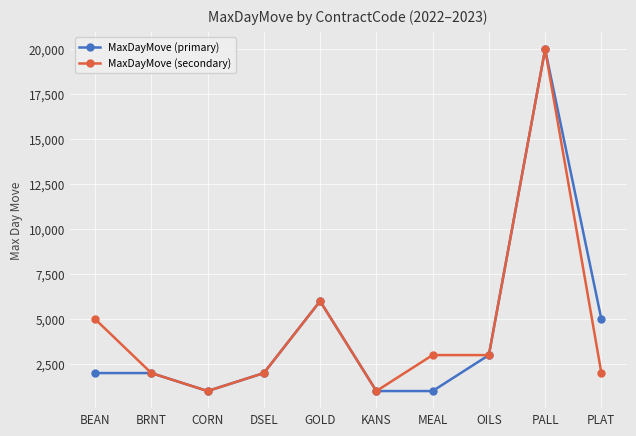

Where is MaxDayMove (primary) nearest to the value 10500?

GOLD